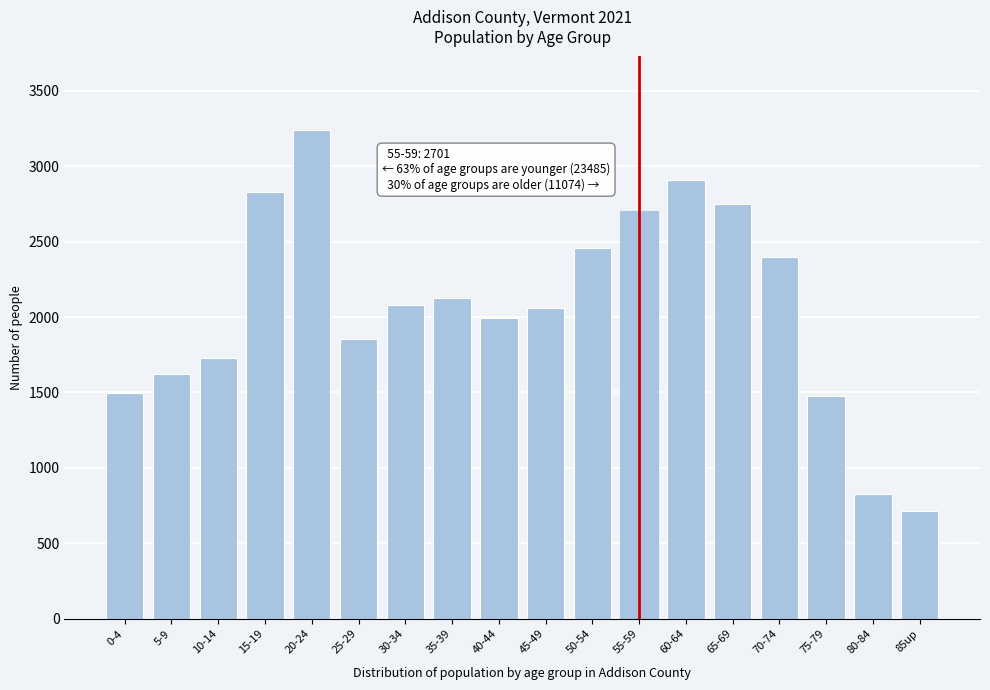

Reading left to right, list all the values displayed in this chart.

1498	1621	1730	2826	3241	1854	2078	2129	1992	2060	2456	2701	2911	2748	2395	1478	825	717